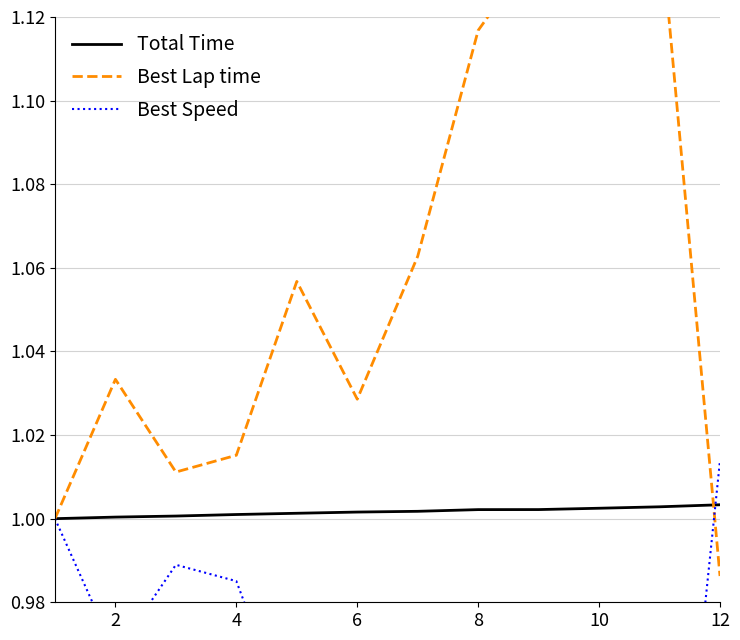

Does the chart have visible grid lines?

Yes